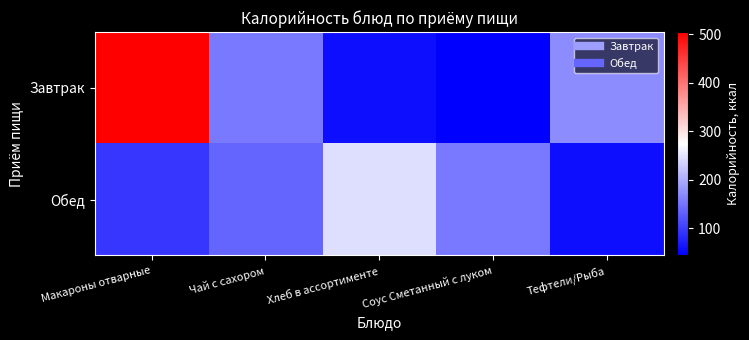

At which category is the sum across all series the highest?

Макароны отварные